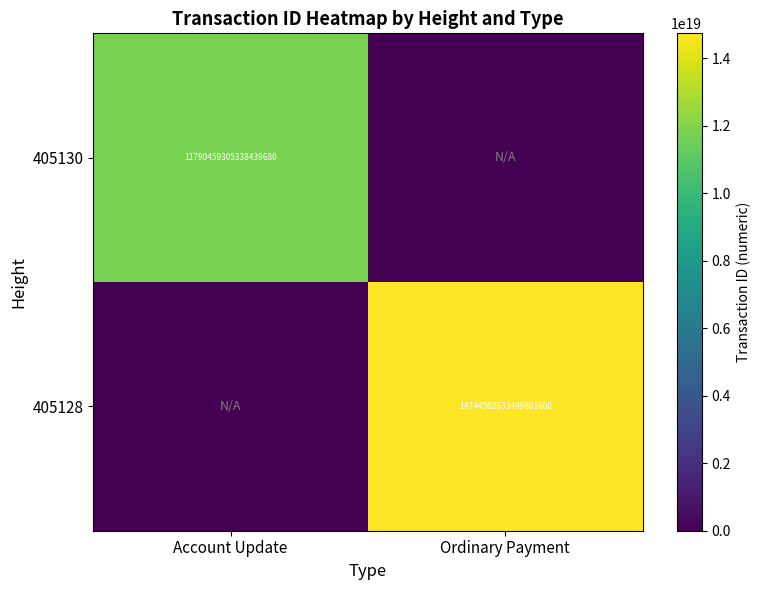

The 405130 series shows 11790459305338439680 at Account Update. True or false?

True